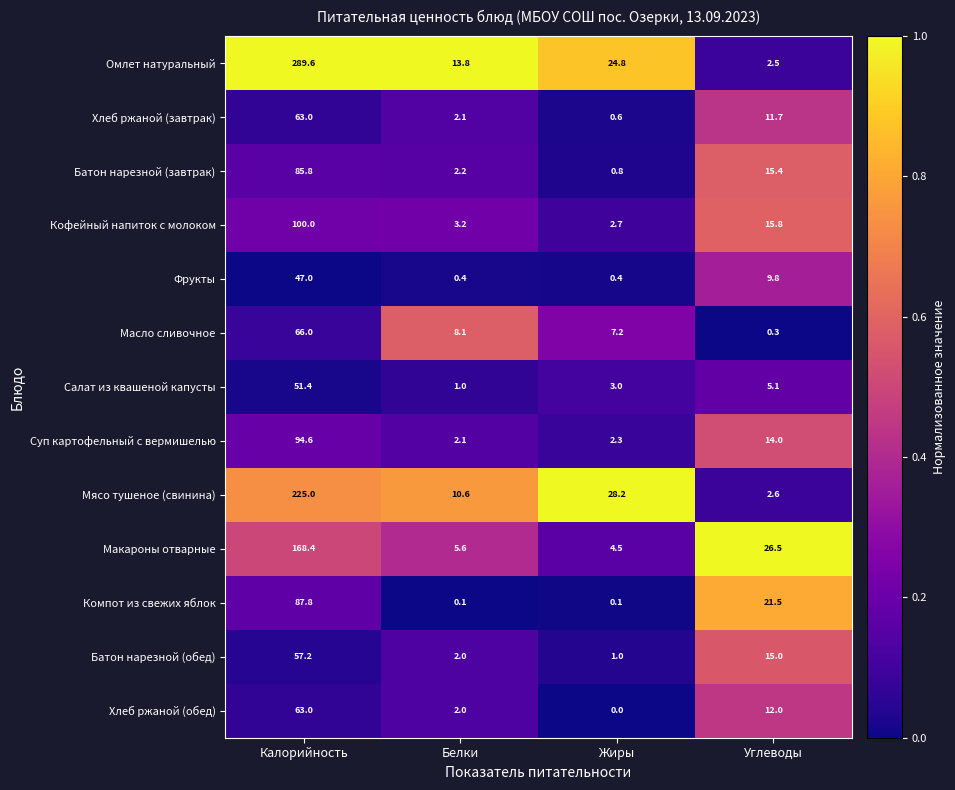

What is the total value across all series at Жиры?

75.6